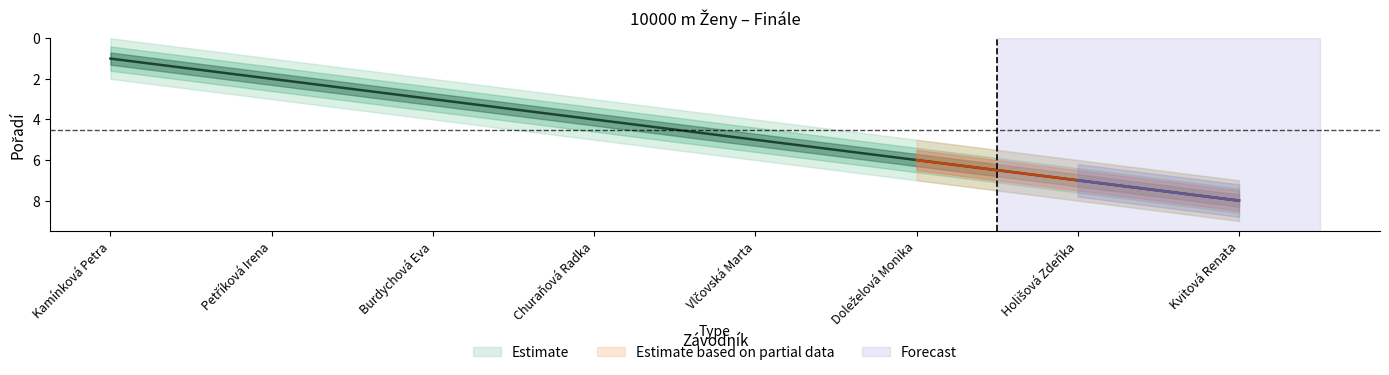

What value does the Estimate_upper series have at Holišová Zdeňka?

7.5